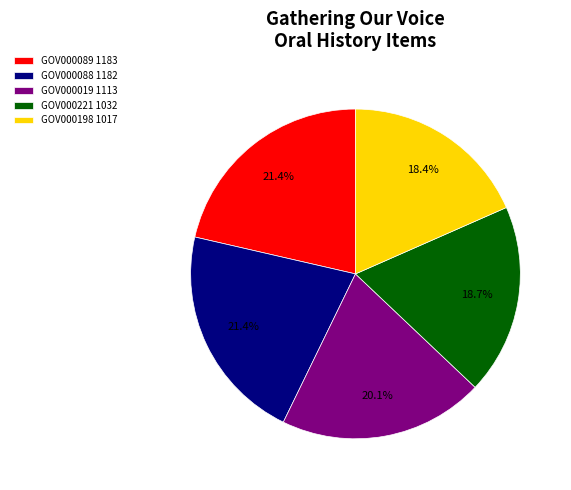

To the nearest percent, what is the average slice percentage?

20%